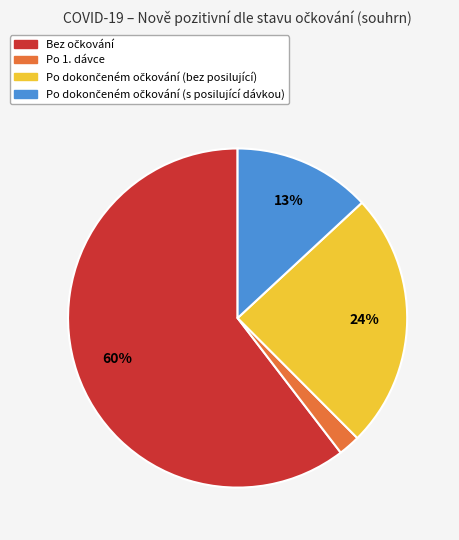

How many slices are in this pie chart?

4